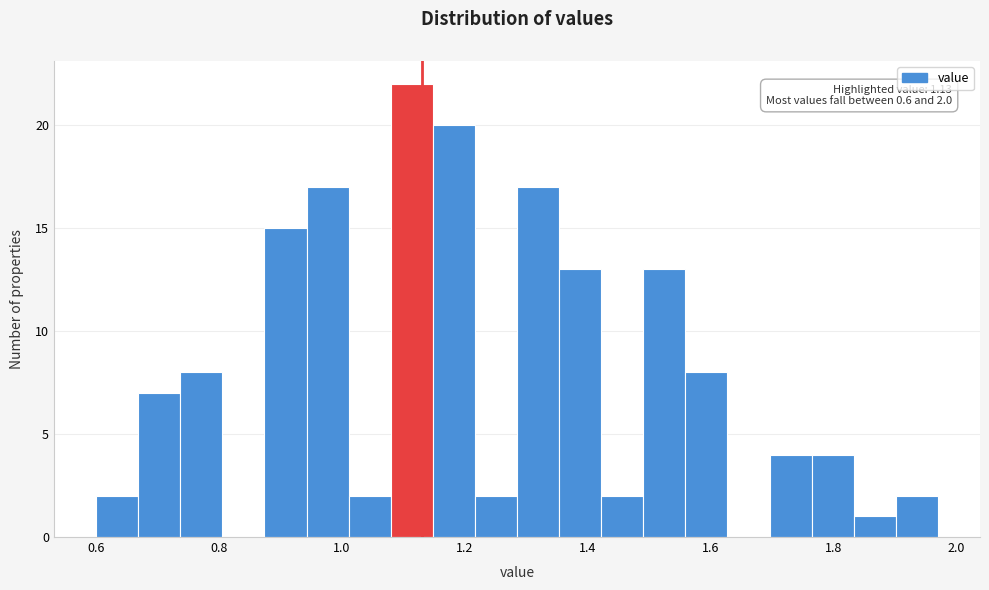

Read against the x-axis, roughly where is the centre of the tallest bar?

1.12